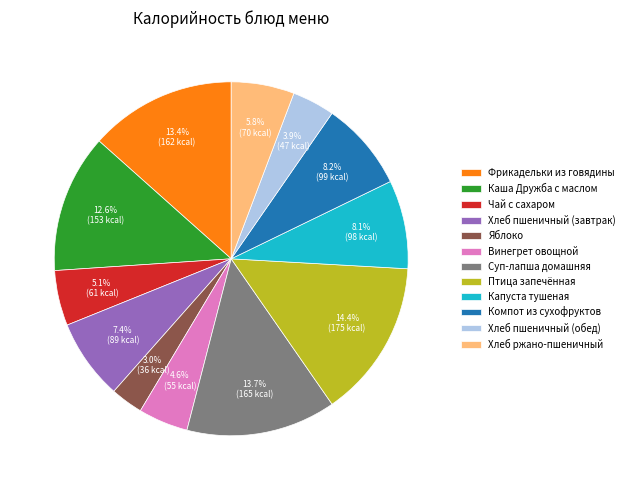

To the nearest percent, what percentage of the pie is Компот из сухофруктов?

8%